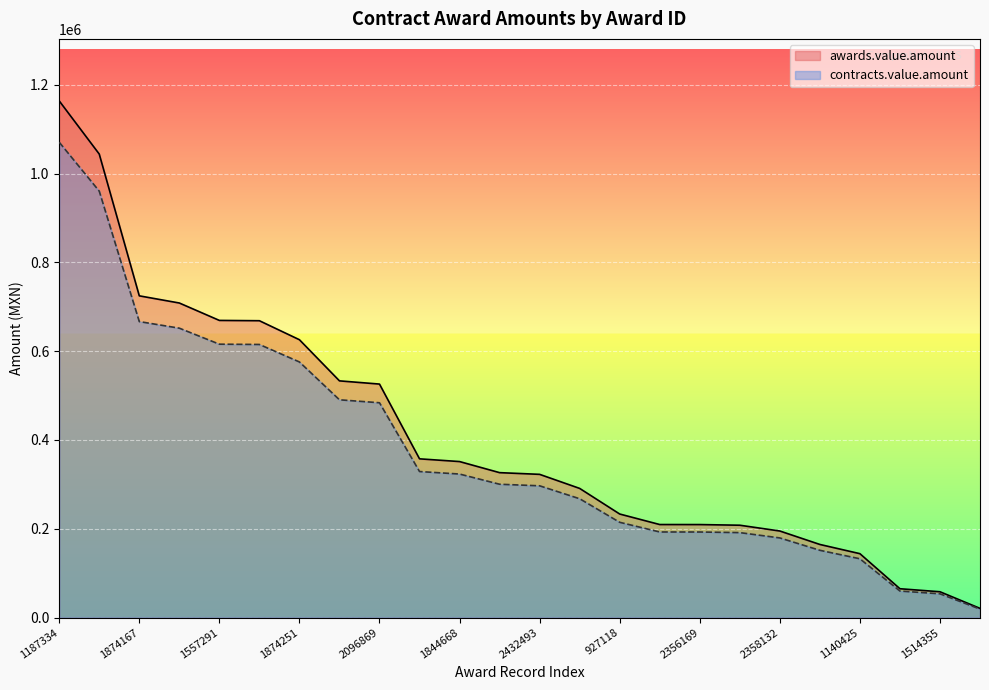

What is the sum of all awards.value.amount values?

9820985.4